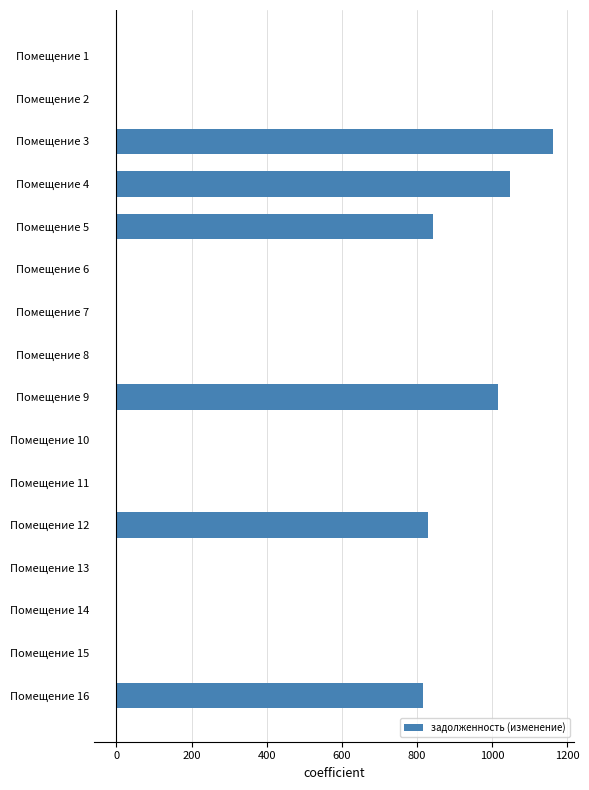

Is it true that the value at Помещение 4 is 657.6?

False